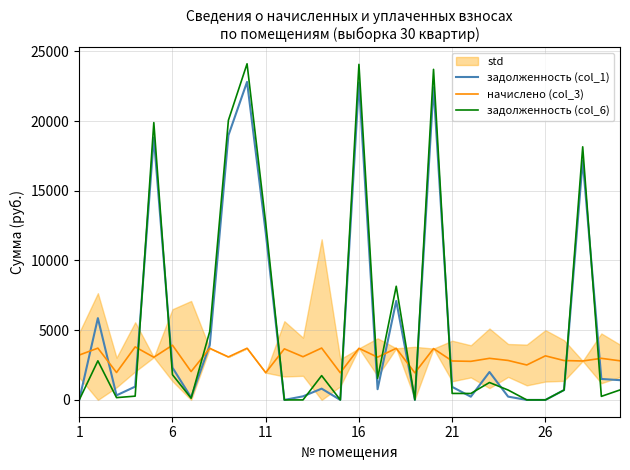

What is the maximum value for начислено (col_3)?

3924.1